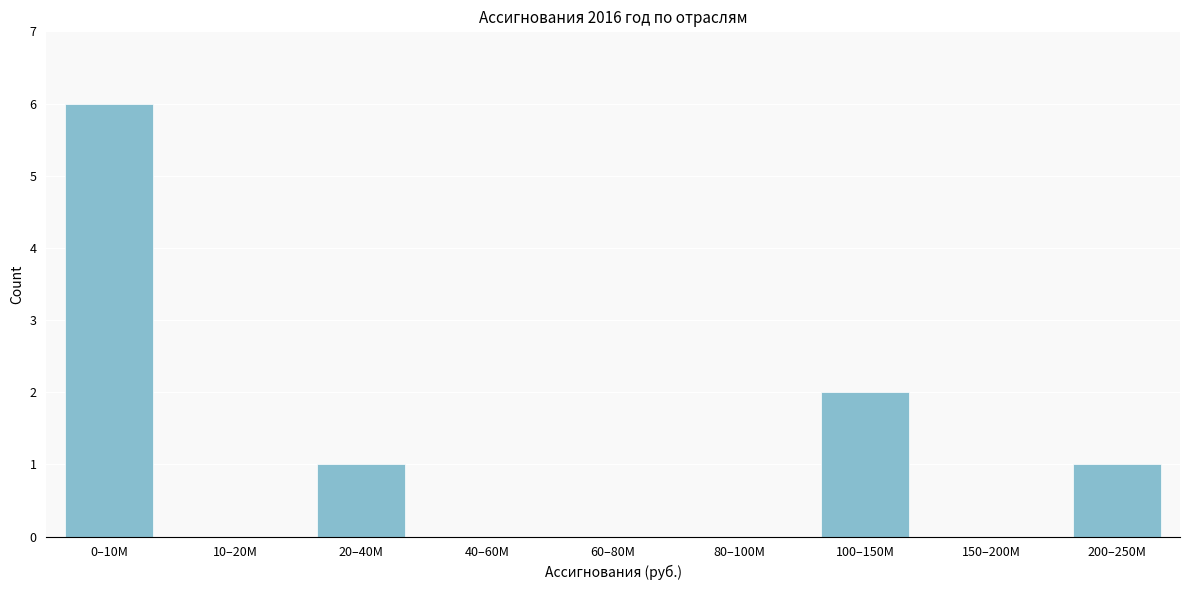

Reading left to right, list all the values displayed in this chart.

0–10M=6	10–20M=0	20–40M=1	40–60M=0	60–80M=0	80–100M=0	100–150M=2	150–200M=0	200–250M=1